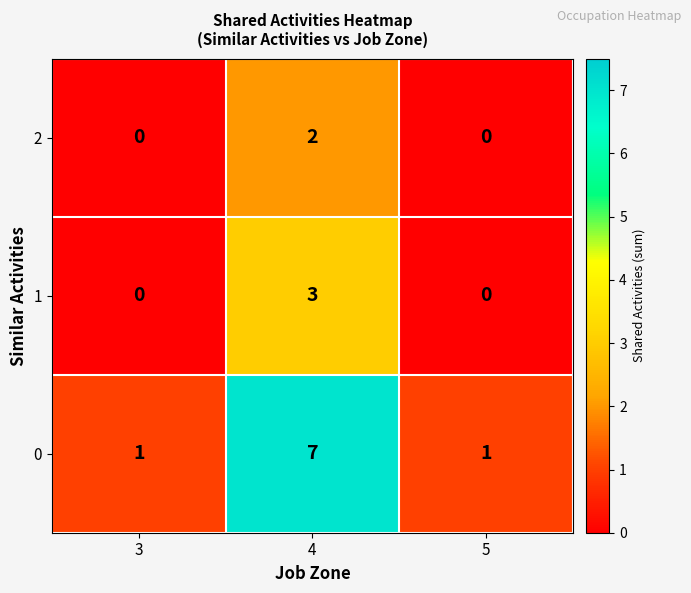

What is the difference between the 1 values at 4 and 5?

3